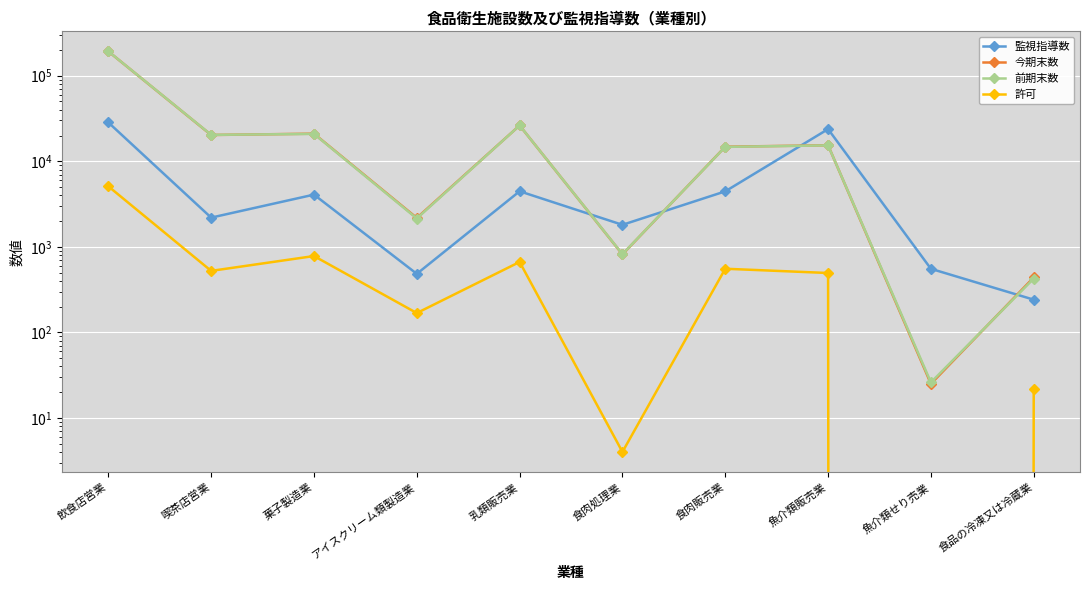

Reading left to right, transcribe all the data shown in this chart.

監視指導数: 28413	2193	4074	483	4458	1807	4449	23766	553	241
今期末数: 192469	20274	21017	2174	26209	816	14791	15376	25	438
前期末数: 192644	20353	20881	2142	26219	820	14725	15339	26	425
許可: 5093	523	780	168	665	4	554	494	0	22